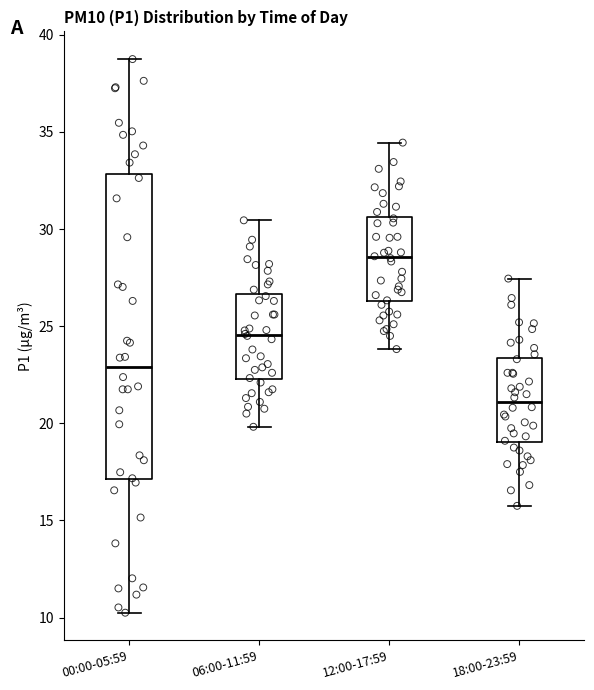

Where is the lower edge of the box for 00:00-05:59 on the y-axis? The values are not printed on the chart, so give them approximately, as read against the axis.

17.0